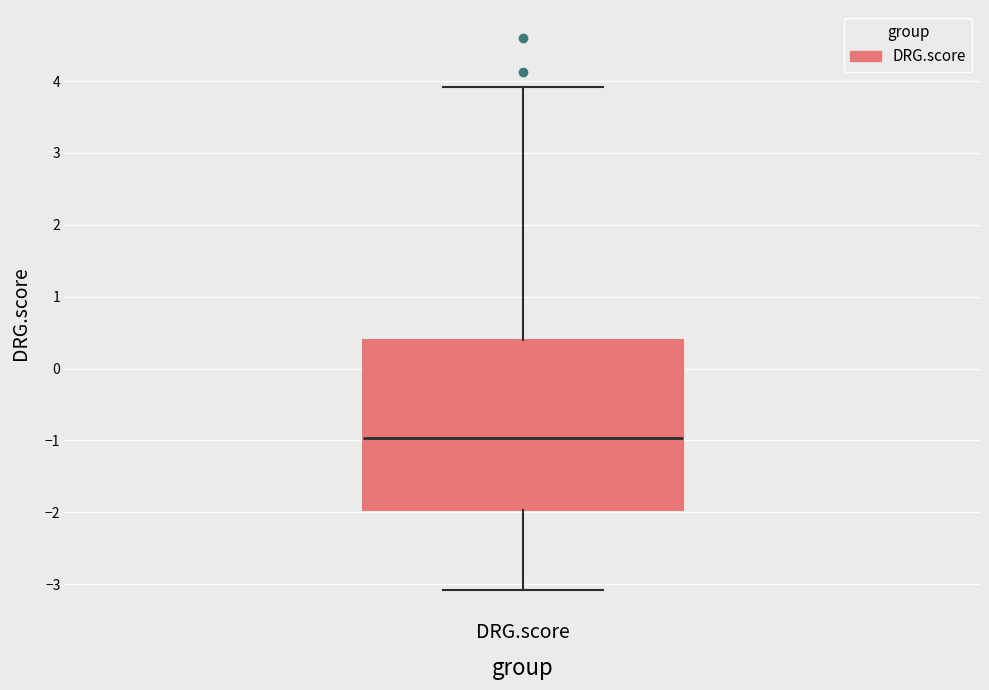

Read this box plot against the y-axis: the position of the median line, the range covered by the box, and the ends of both whiskers. The values are not printed on the chart, so give them approximately, as read against the axis.

median -1.0, box -2.0 to 0.4, whiskers -3.1 to 3.9